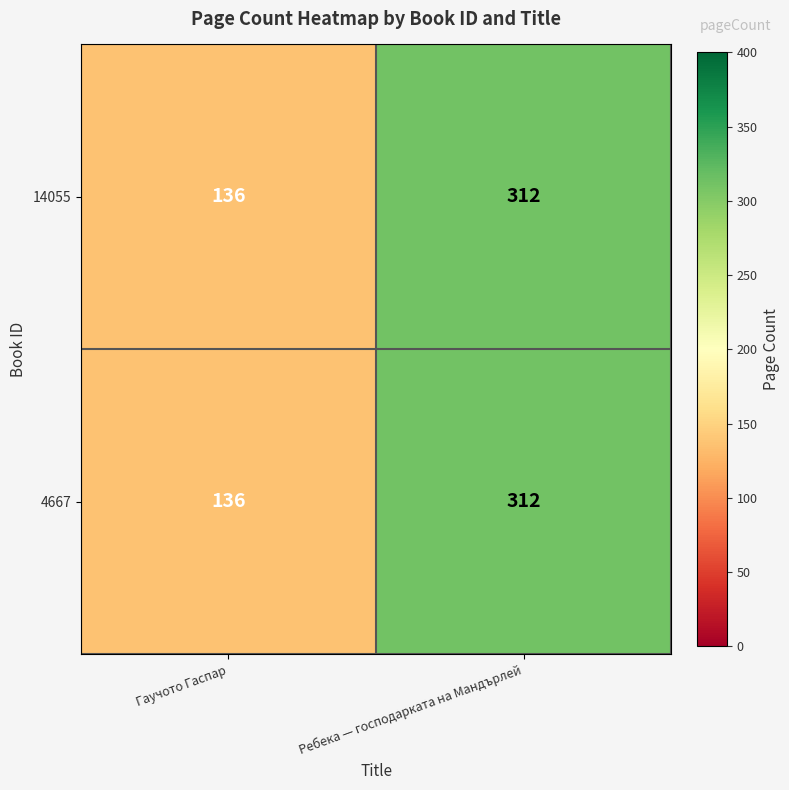

The 14055 series shows 419 at Ребека — господарката на Мандърлей. True or false?

False